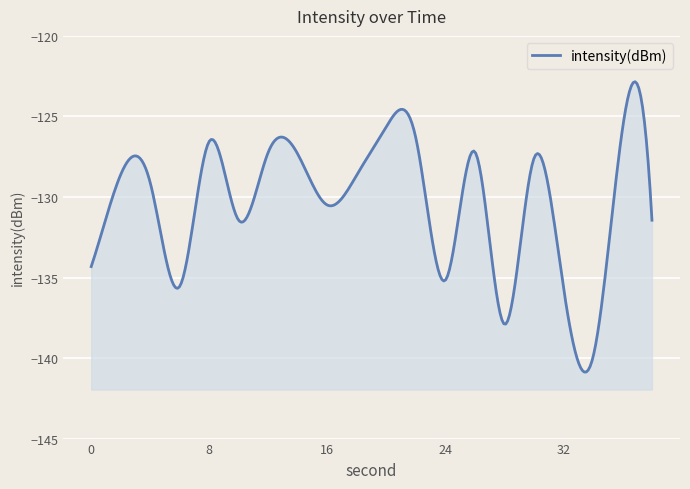

At which label is the value closest to -132?

10